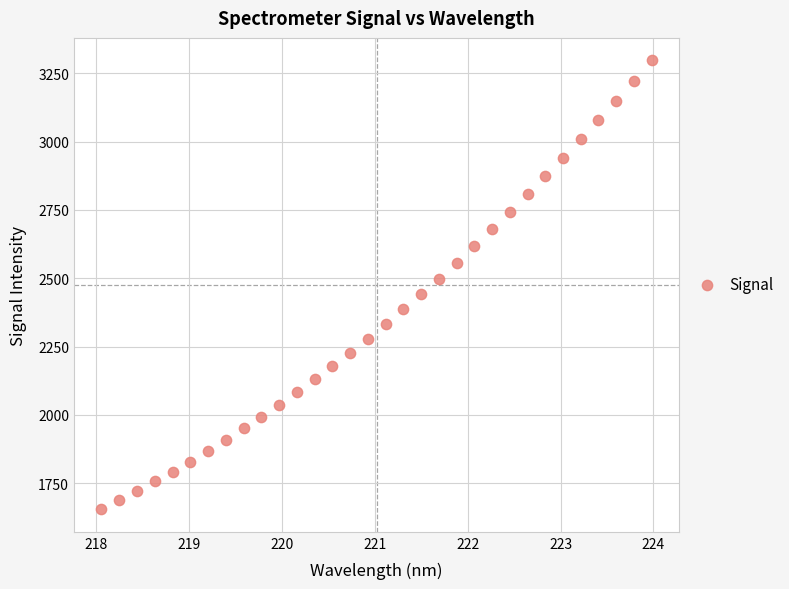

What is the range of Y values (max minus min)?

1642.0